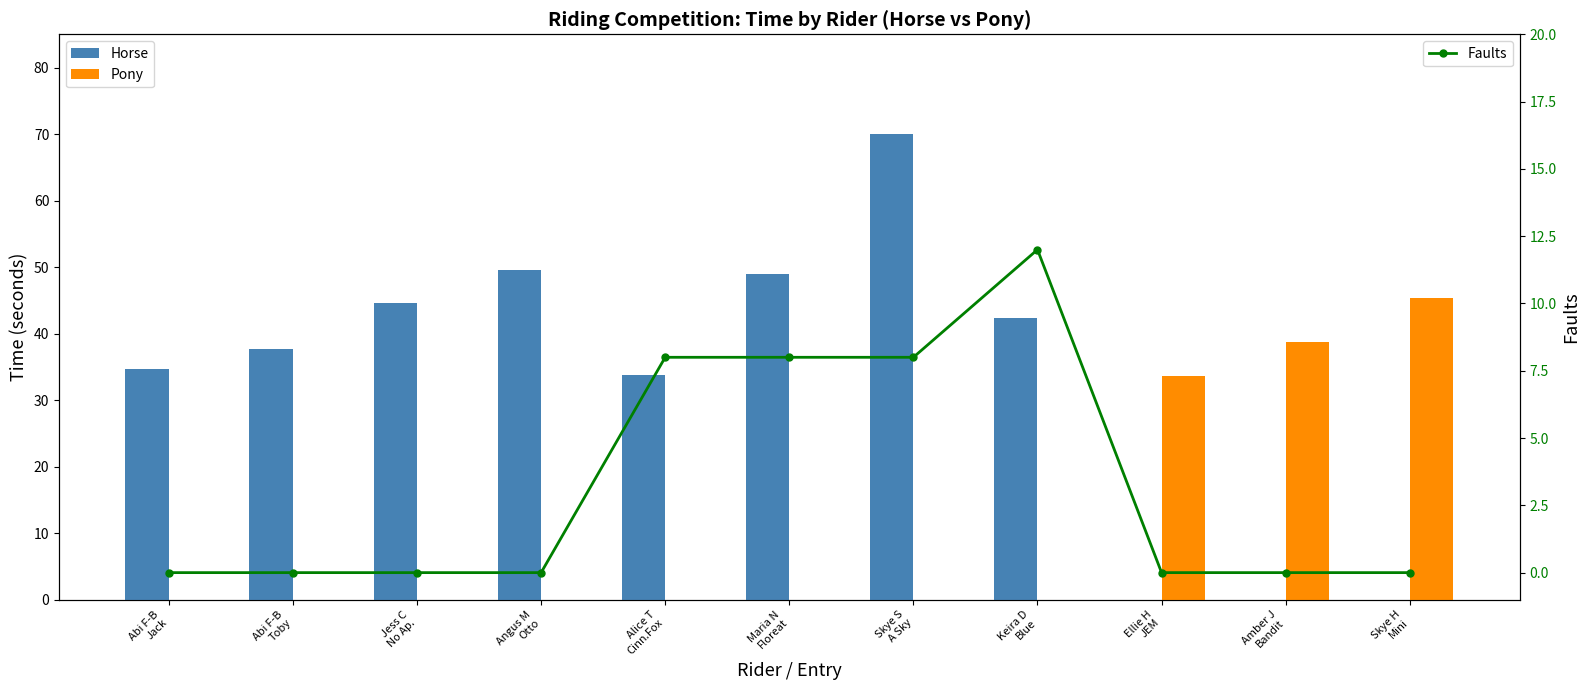

At how many categories does at least one series exceed 16?

11